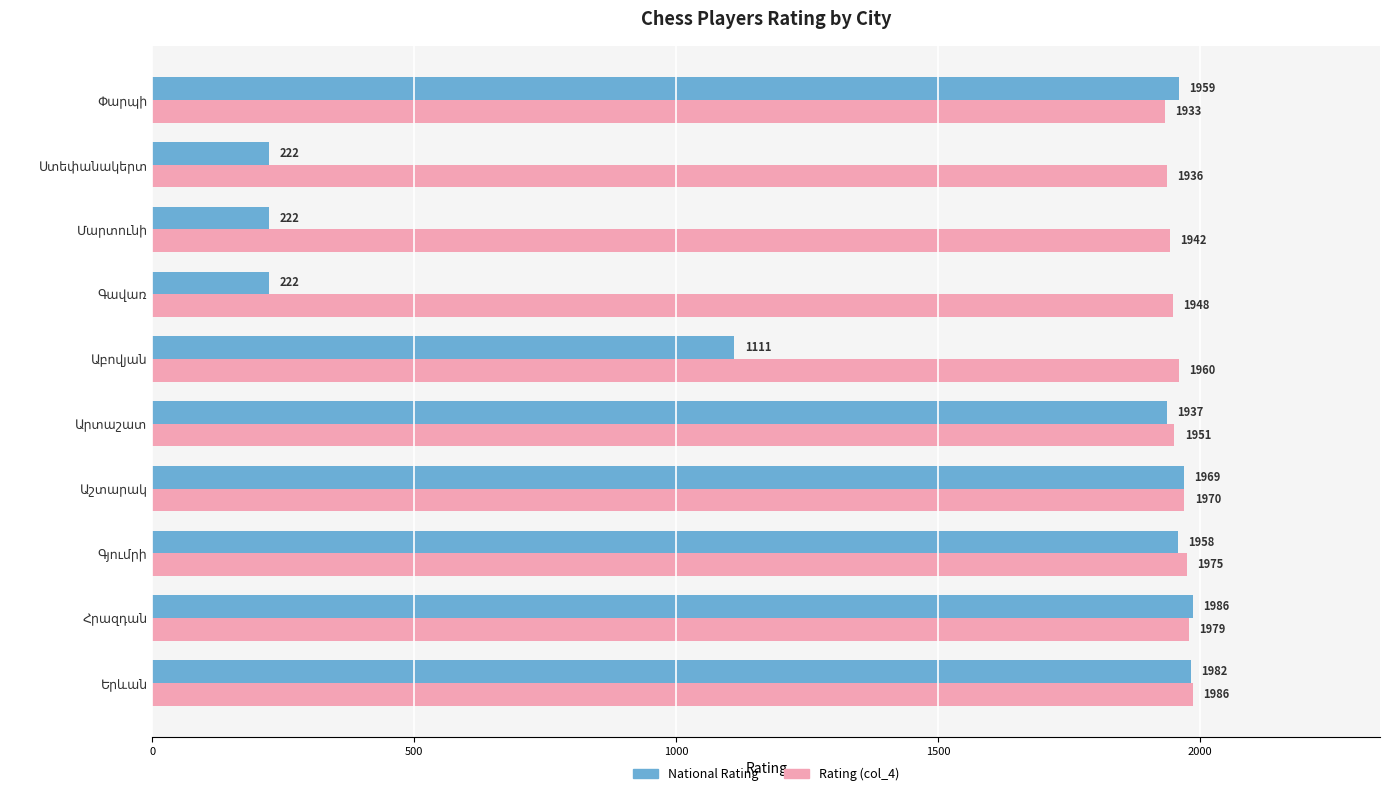

What are all the series names shown in the legend?

National Rating, Rating (col_4)